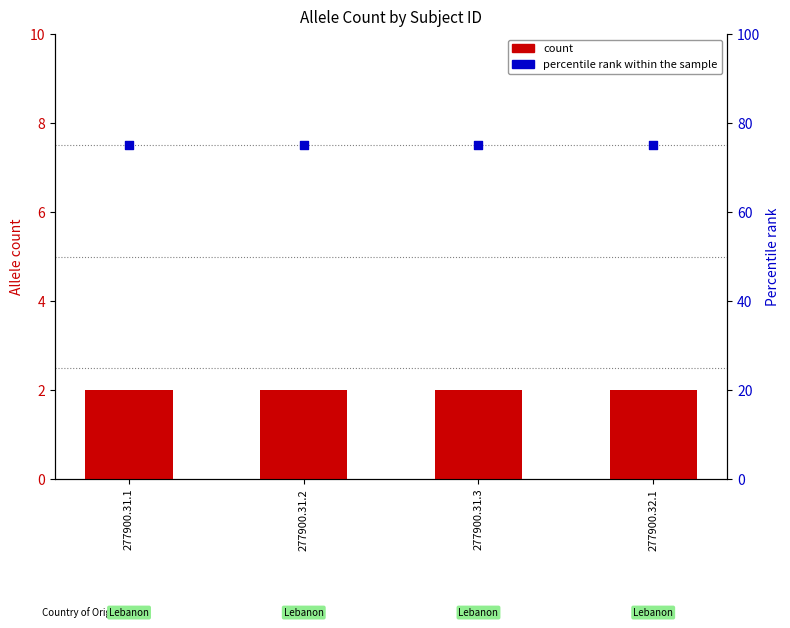

What is the total value across all series at 277900.32.1?

77